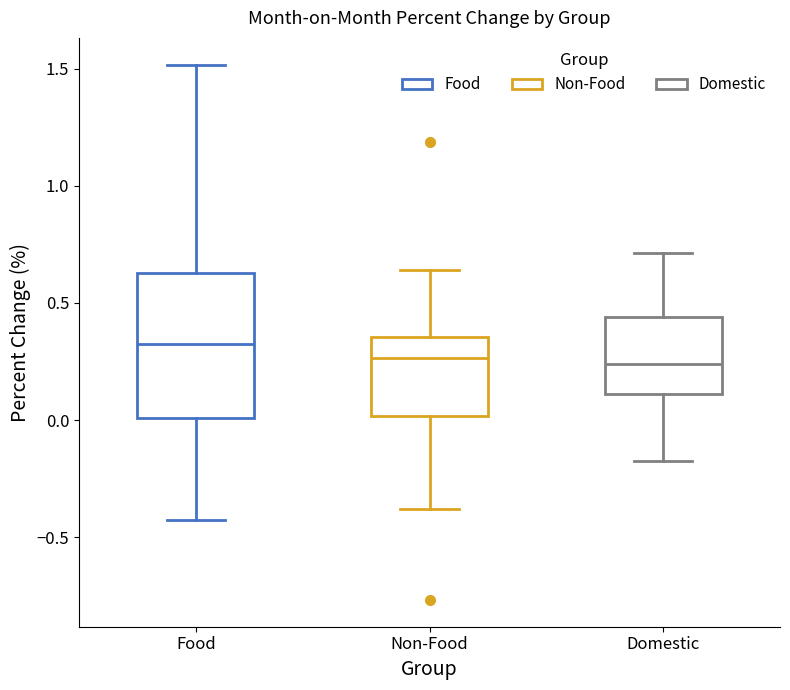

Which box has the highest median line?

Food